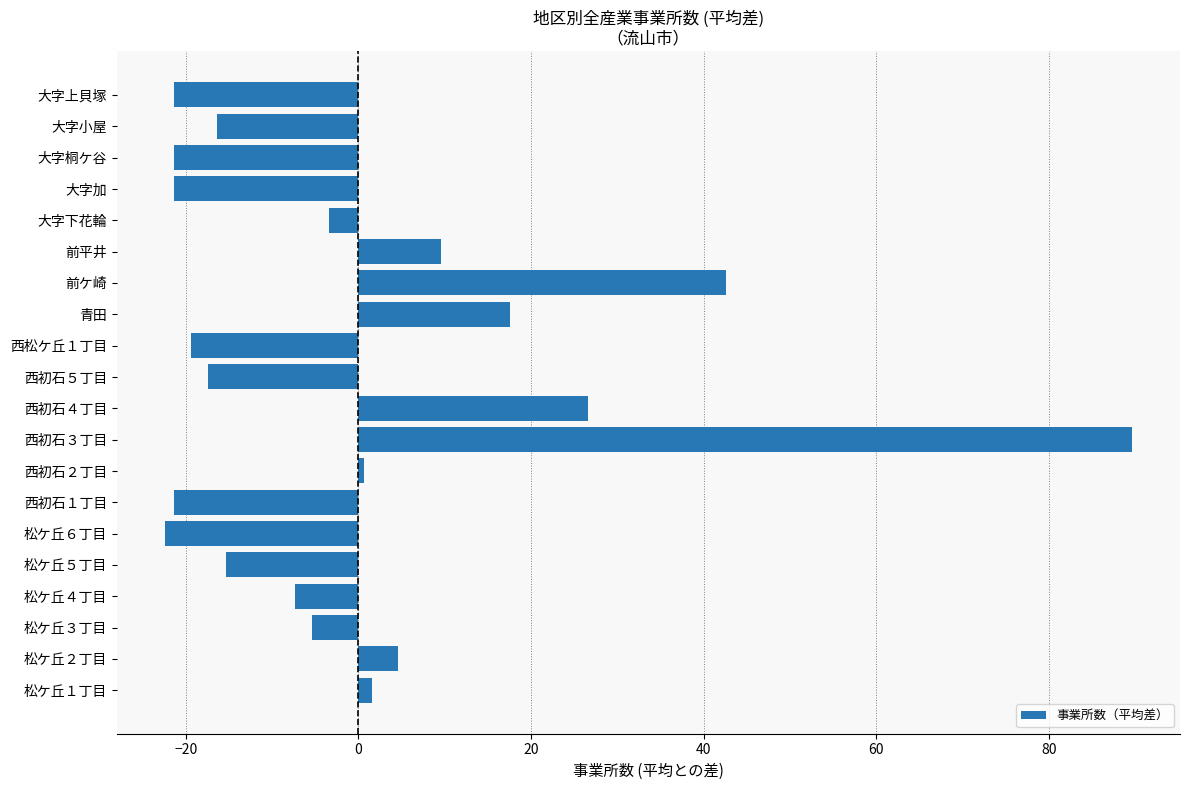

What is the difference between the maximum and minimum values?

112.0